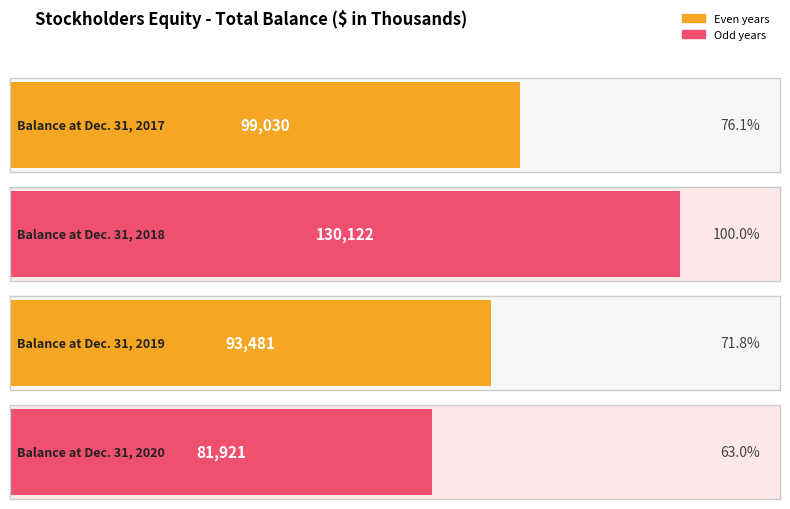

What is the difference between the second highest and second lowest values?

5549